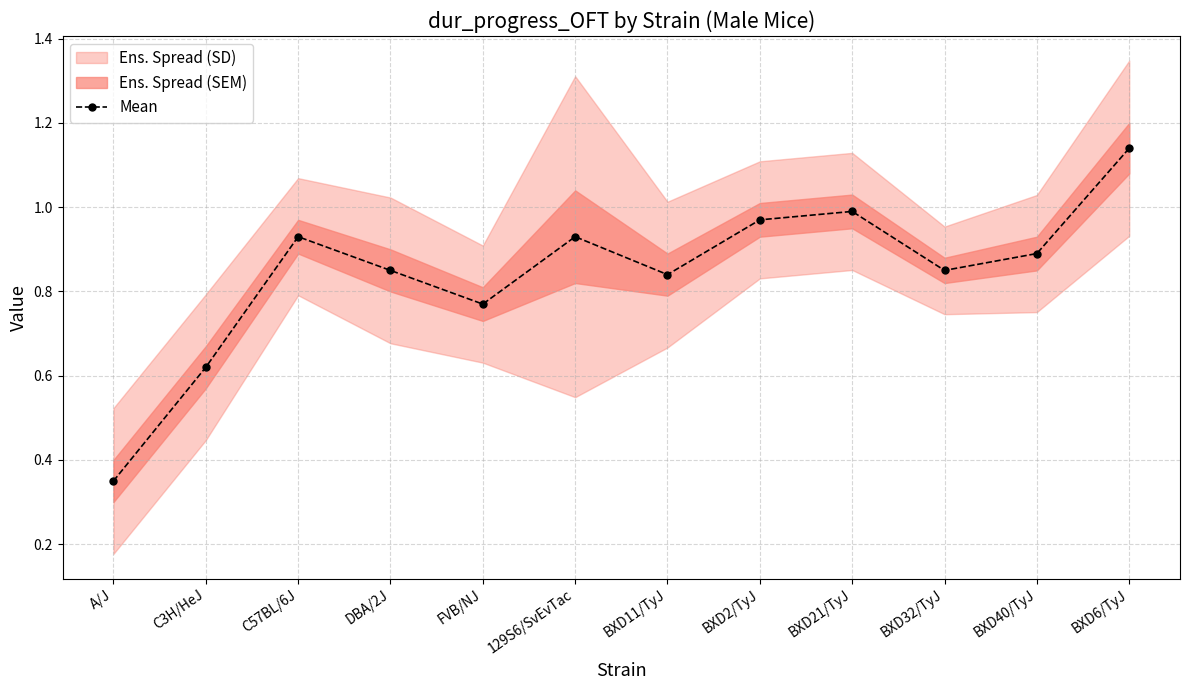

Is this an area chart (filled region under the line)?

No